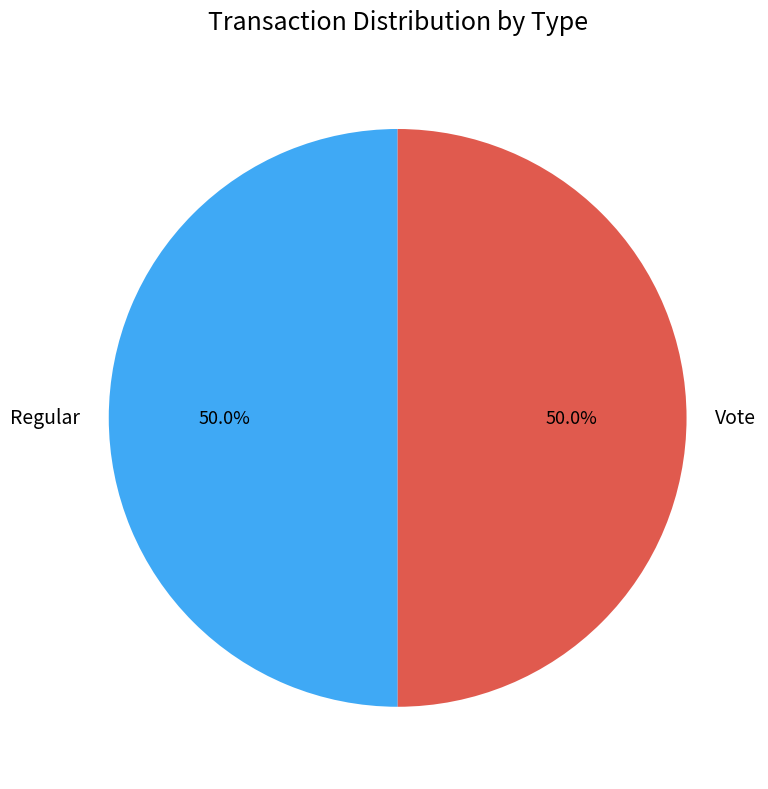

Approximately how many times larger is the value at Regular compared to Vote?

1.0